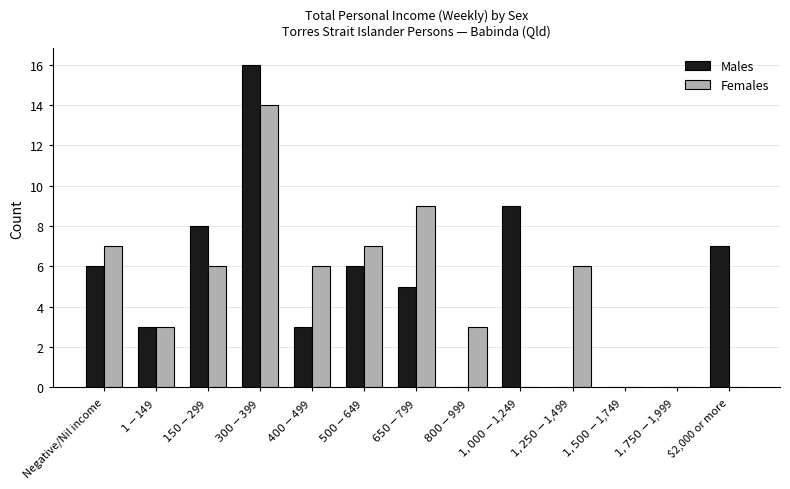

Does the chart contain stacked bars?

No